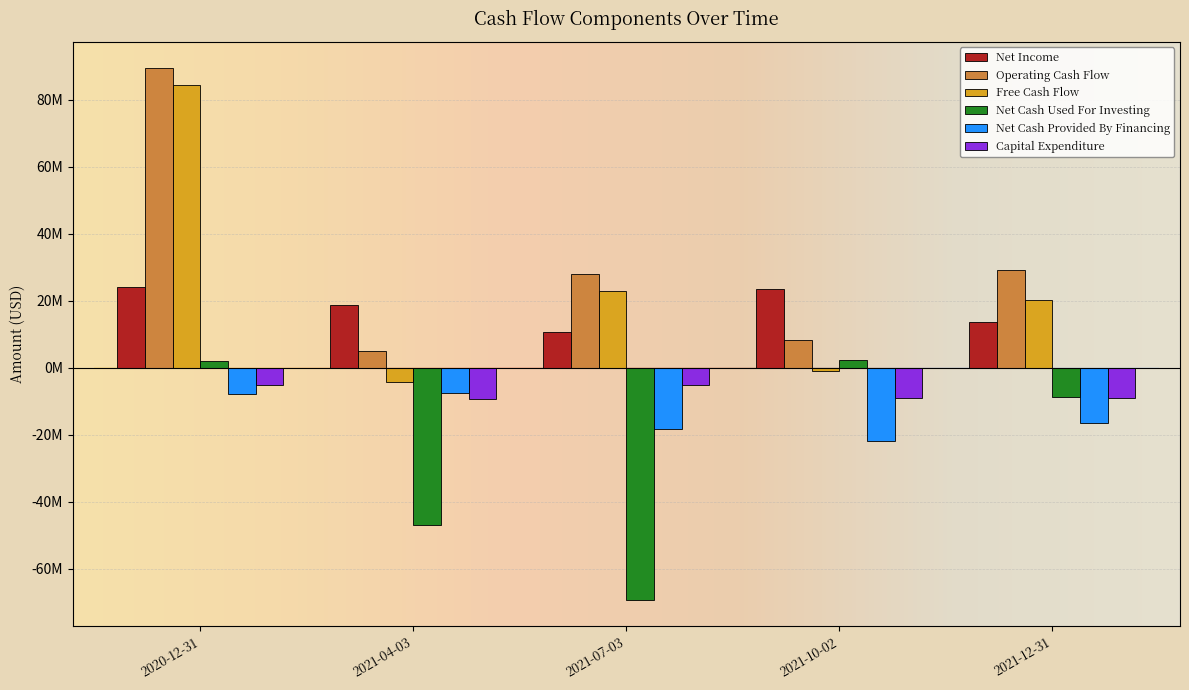

What is the maximum value shown in the chart?

89400000